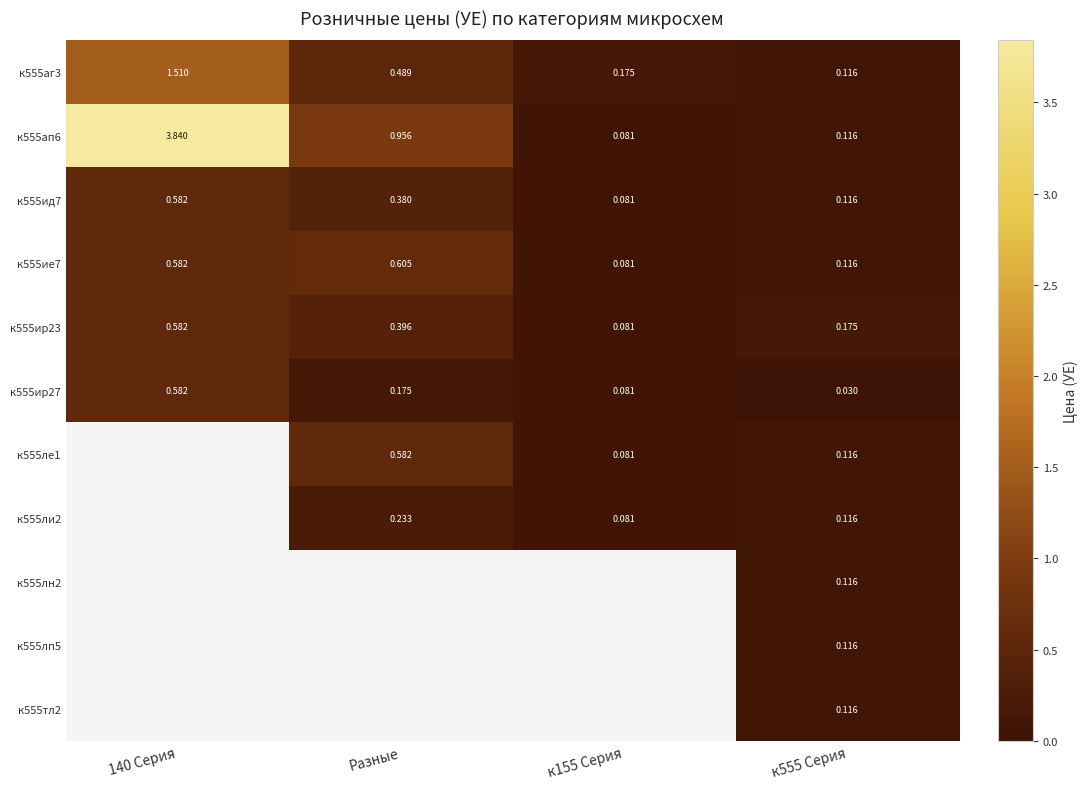

Is the value of к555ир23 at 140 Серия greater than the value of к555ие7 at Разные?

No